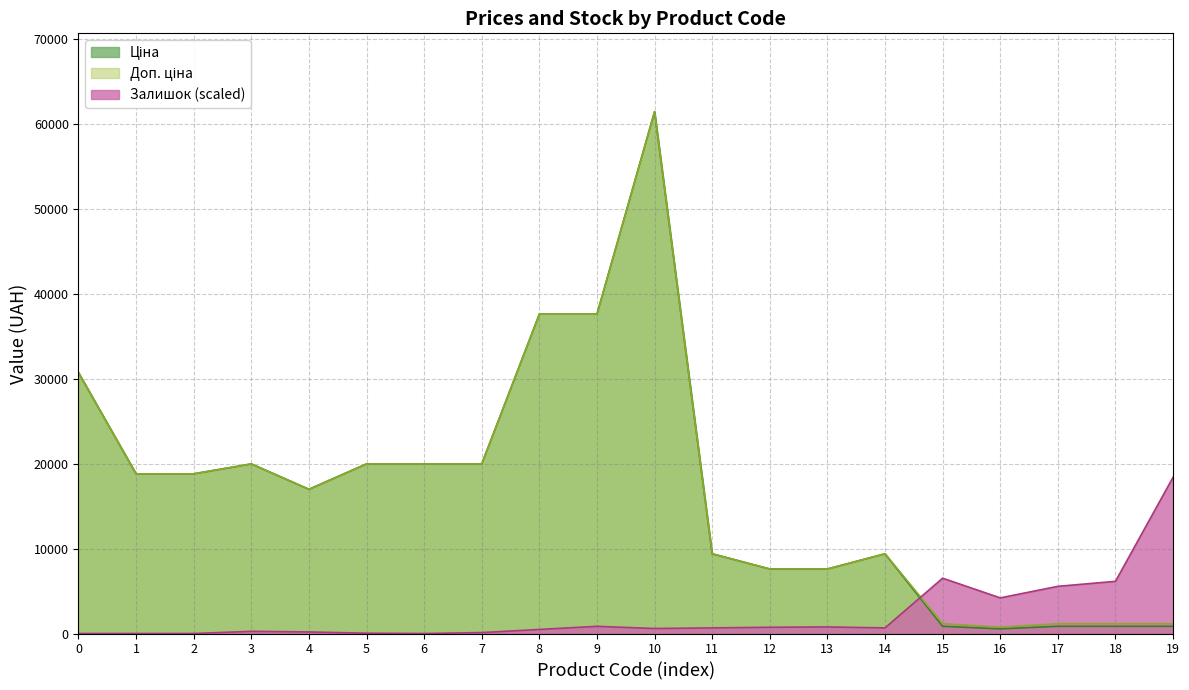

How many data points in Залишок are less than 662?

10